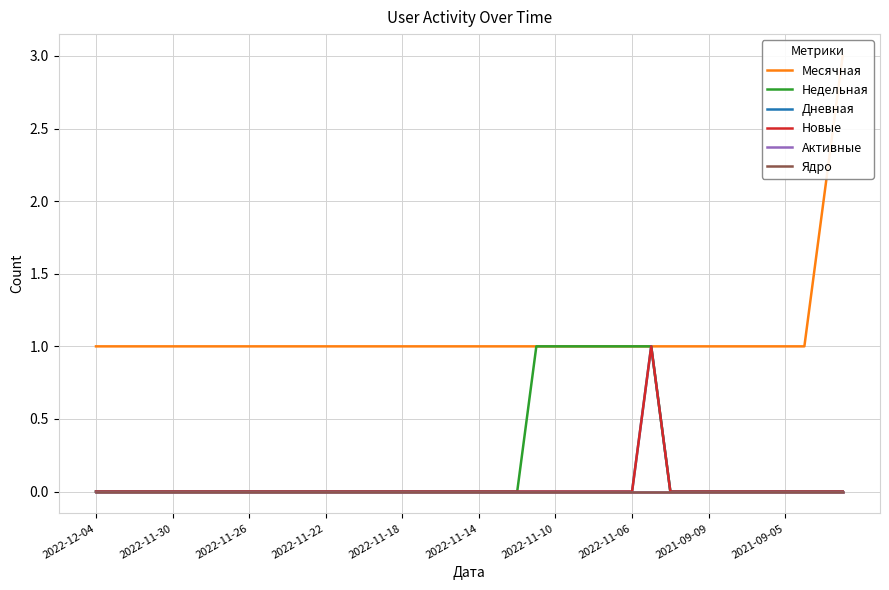

True or false: Месячная has more than 0 points higher than both neighbors.

False